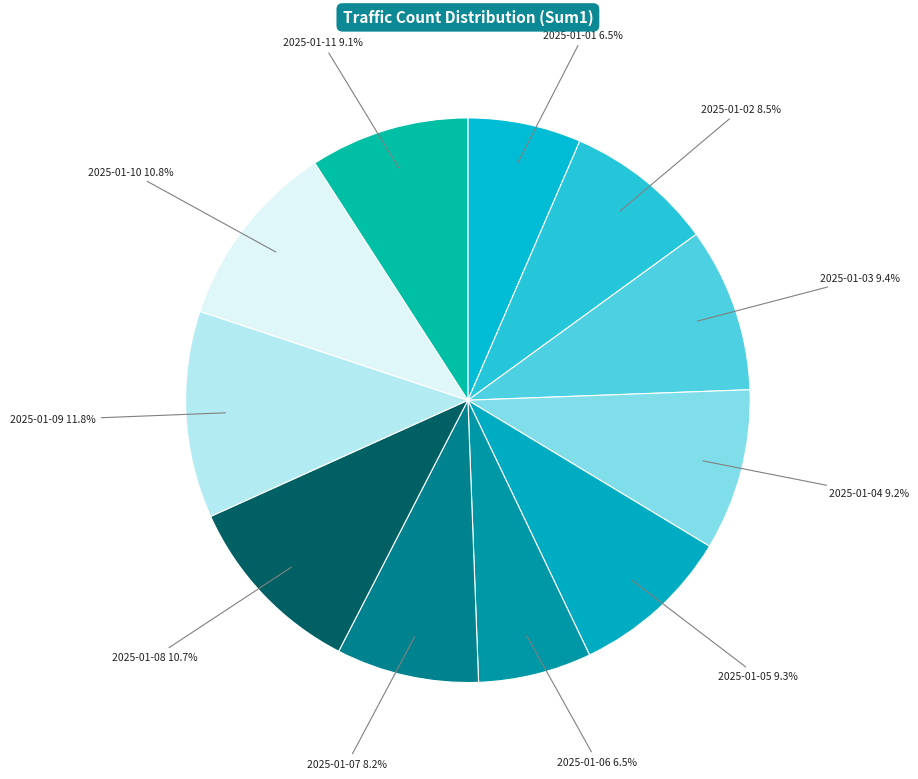

Rank the categories by value from lowest to highest.

2025-01-01, 2025-01-06, 2025-01-07, 2025-01-02, 2025-01-11, 2025-01-04, 2025-01-05, 2025-01-03, 2025-01-08, 2025-01-10, 2025-01-09